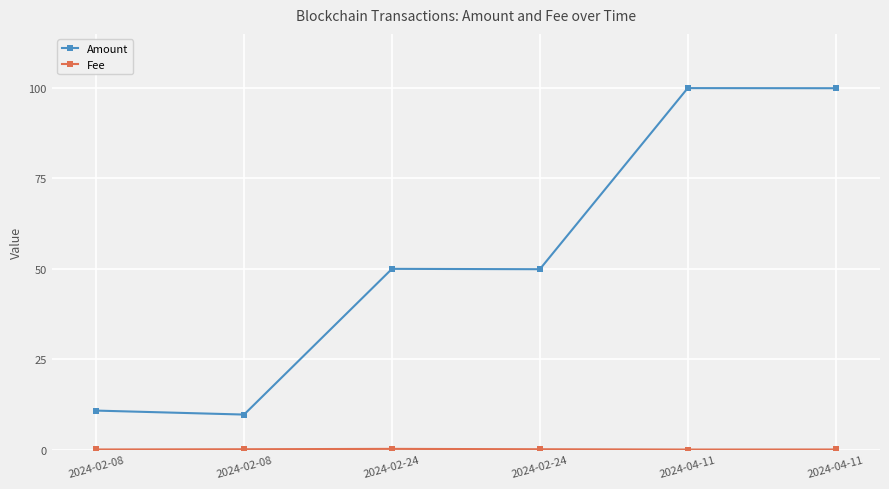

Count the number of data series in this chart.

2